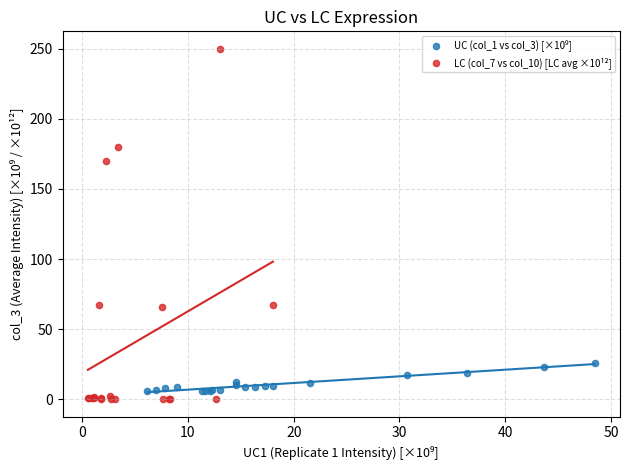

Which series reaches the maximum Y coordinate?

LC (col_7 vs col_10) [LC avg ×10¹²]